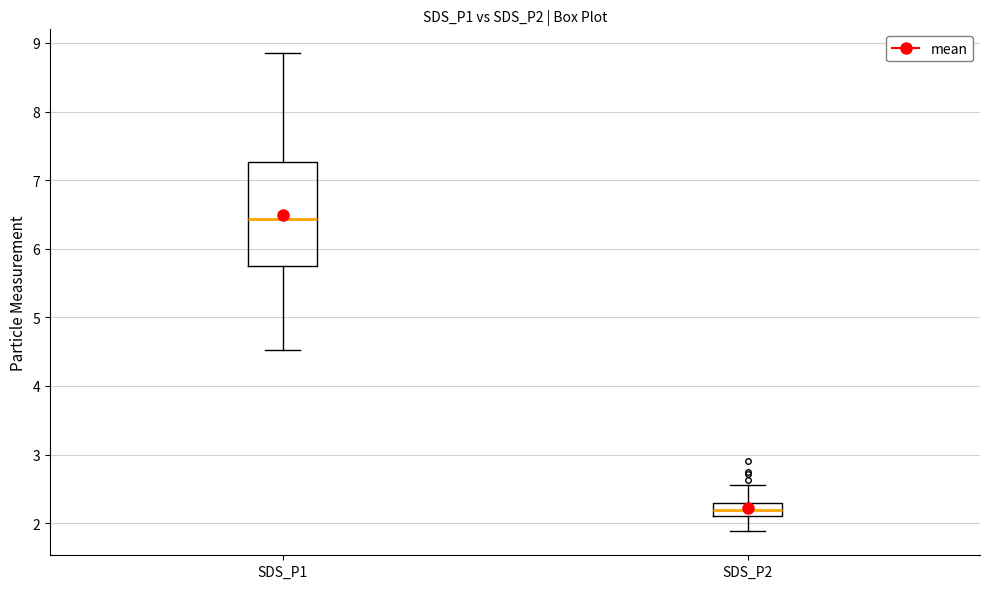

Which box's median line is the lowest?

SDS_P2